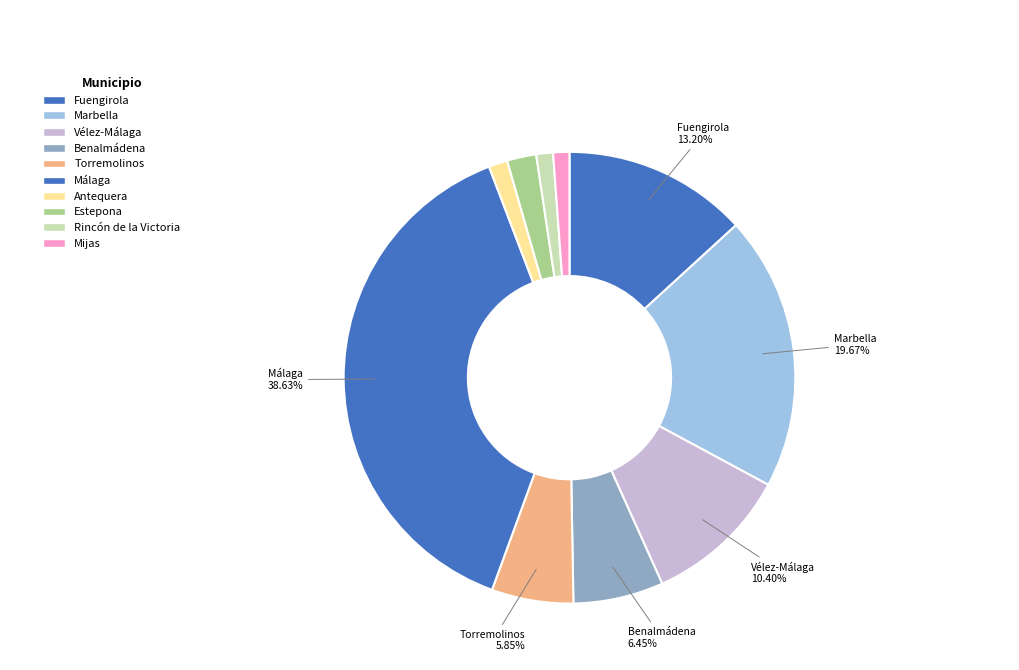

Which slice is the largest?

Málaga